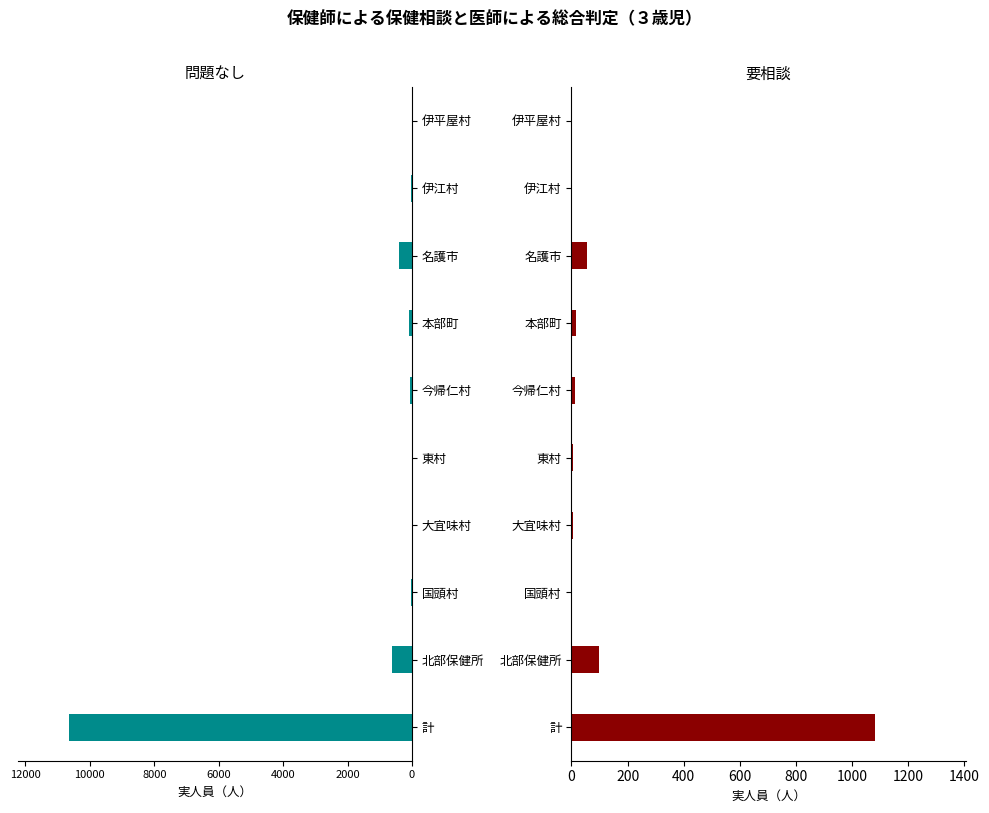

What is the greatest value displayed?

10639